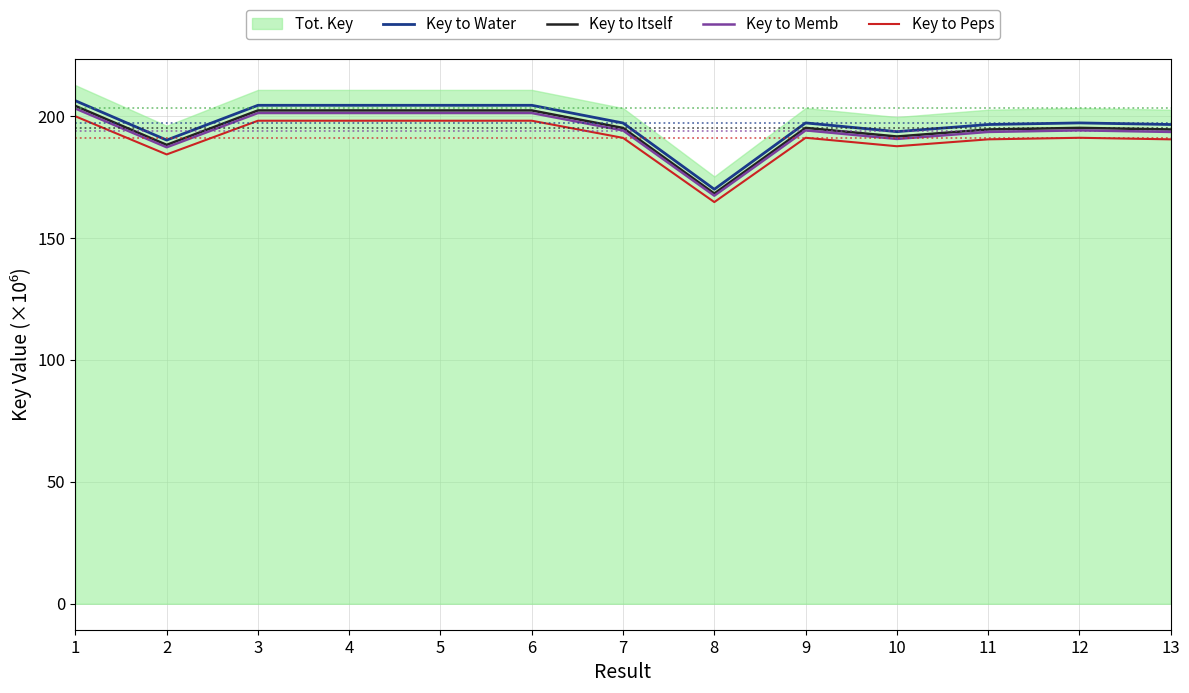

At how many categories does at least one series exceed 180?

12